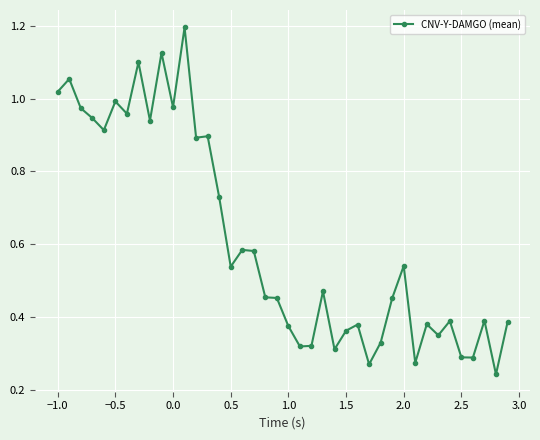

True or false: there are more than 1 points higher than both neighbors.

True